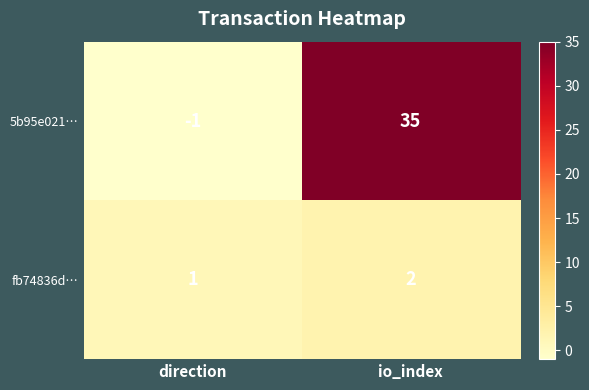

Which label corresponds to the smallest value in the chart?

direction